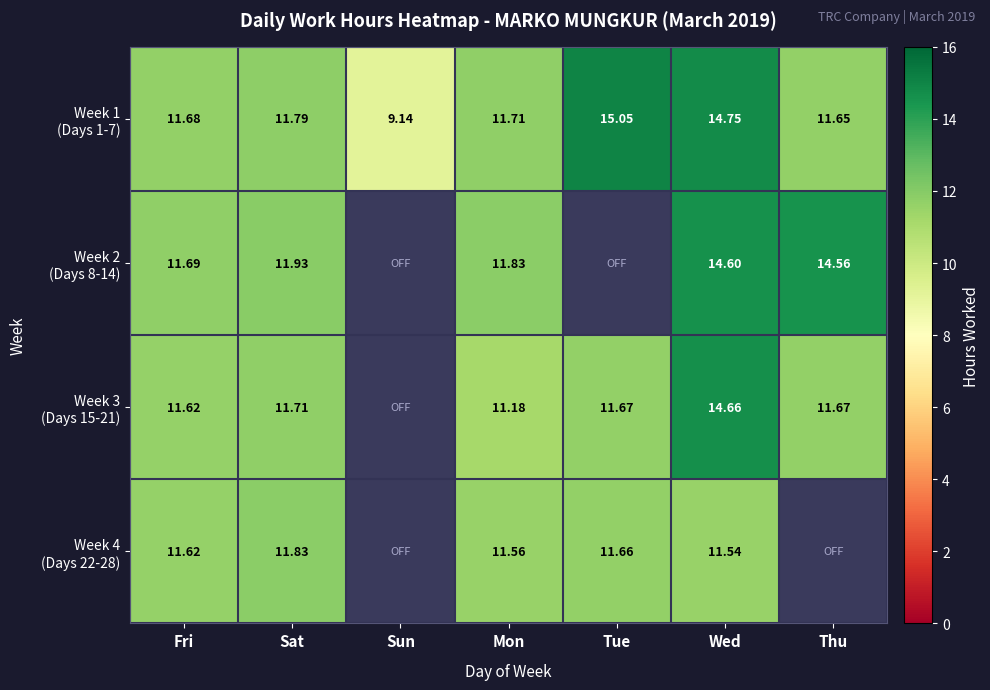

Which series has the widest spread of values?

Week 1 (Days 1-7)